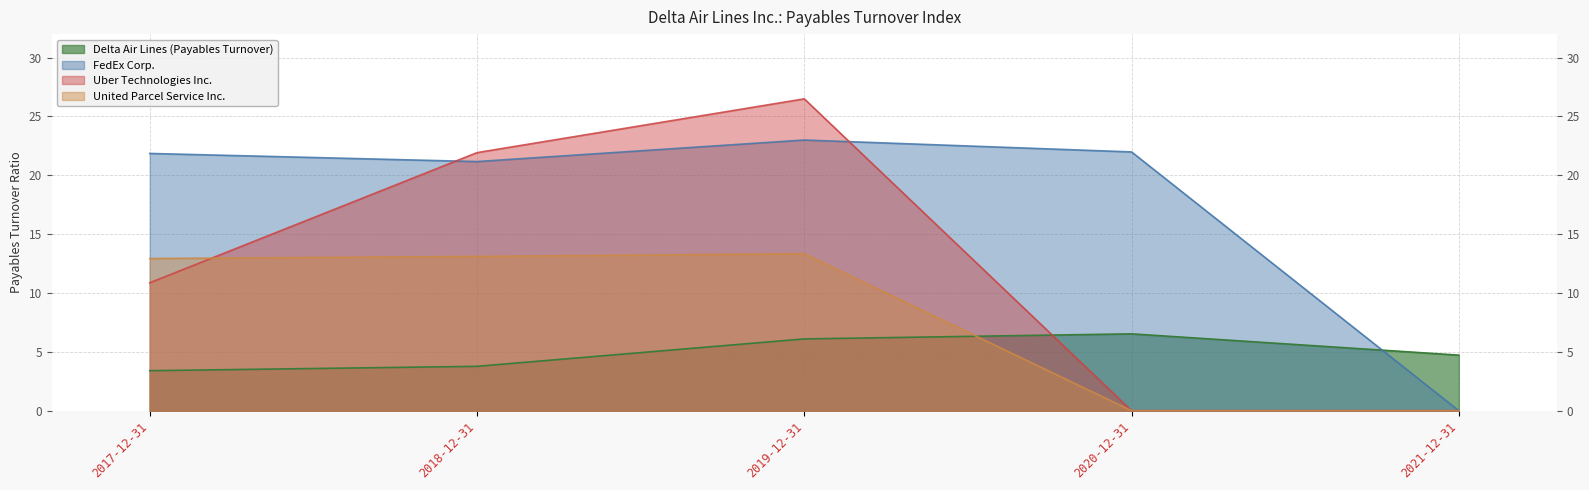

True or false: Delta Air Lines (Payables Turnover) and FedEx Corp. intersect in this chart.

True